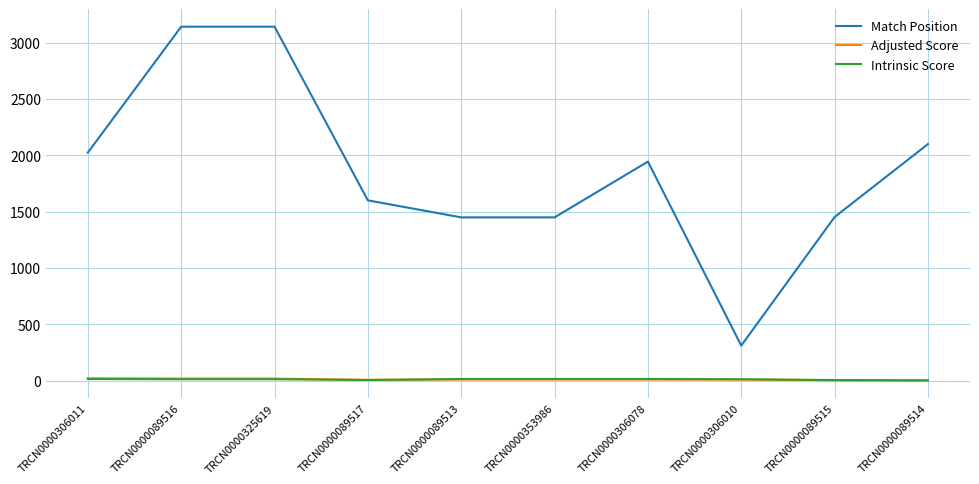

Which series has the widest spread of values?

Match Position